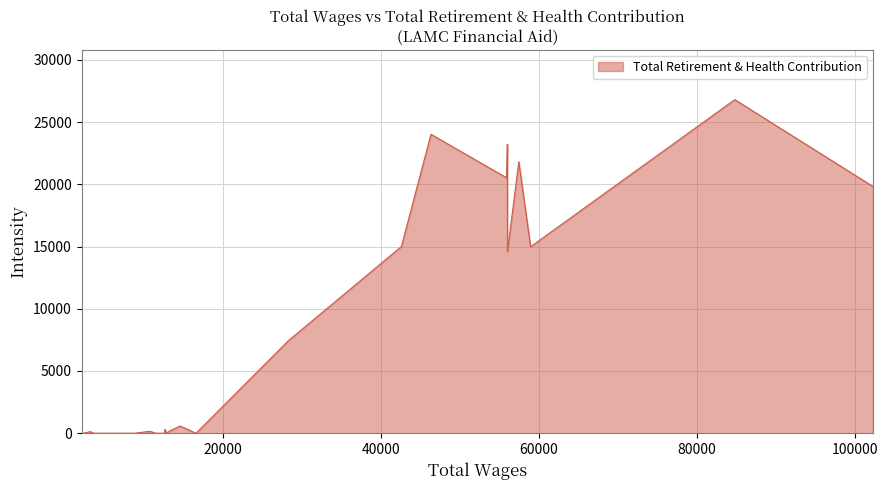

What is the difference between the maximum and minimum values?

26800